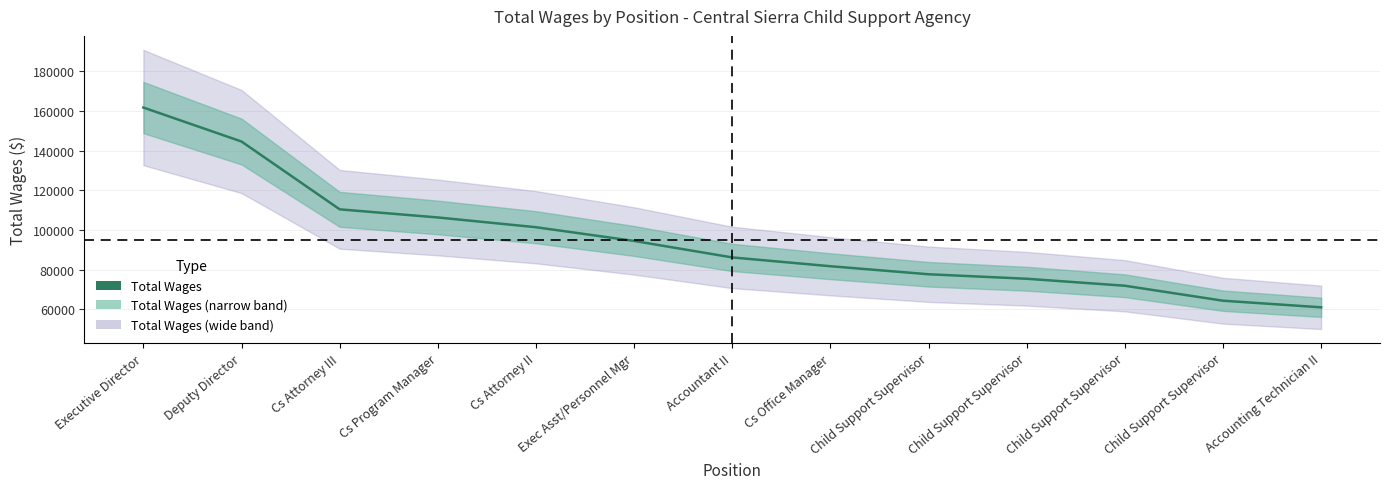

Where is the data nearest to the value 111361?

Cs Attorney III